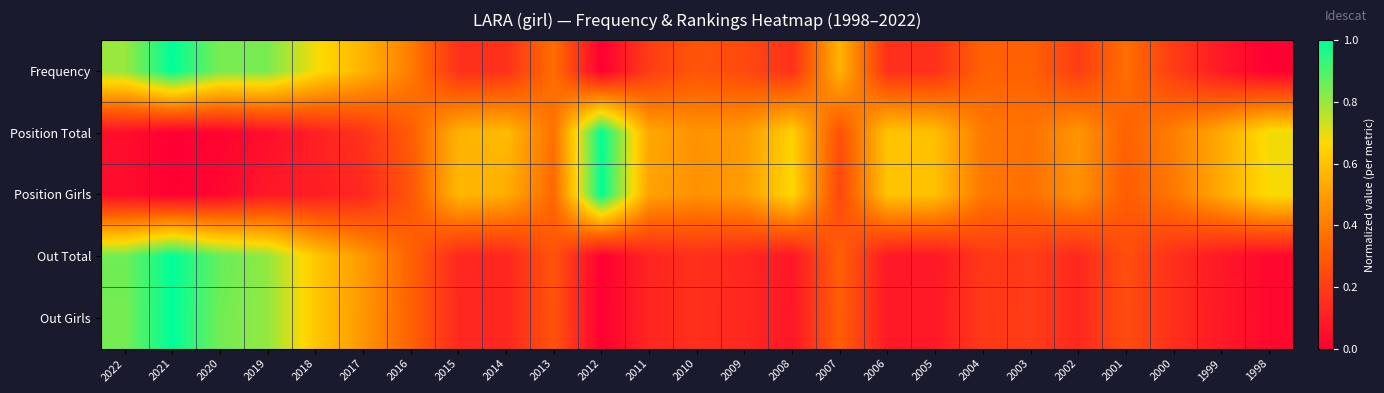

Count the number of categories in the chart.

25